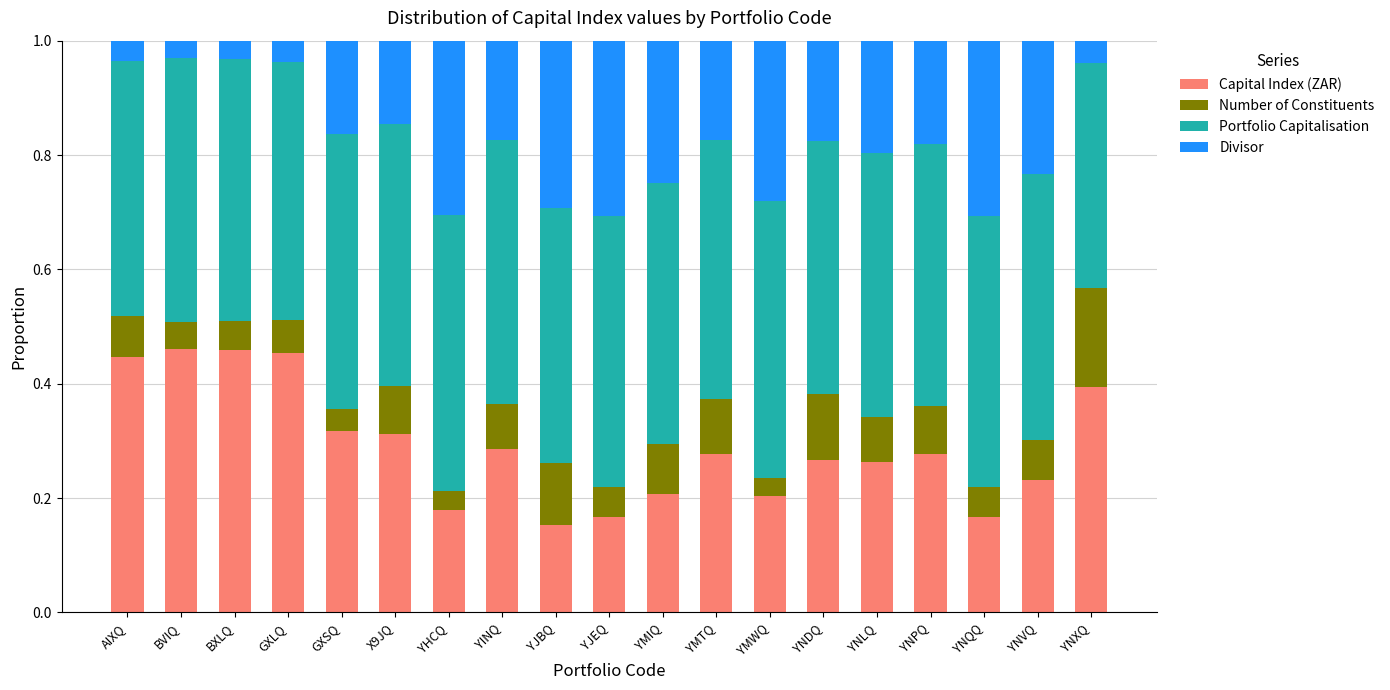

How many Capital Index (ZAR) values are between 0 and 1?

19